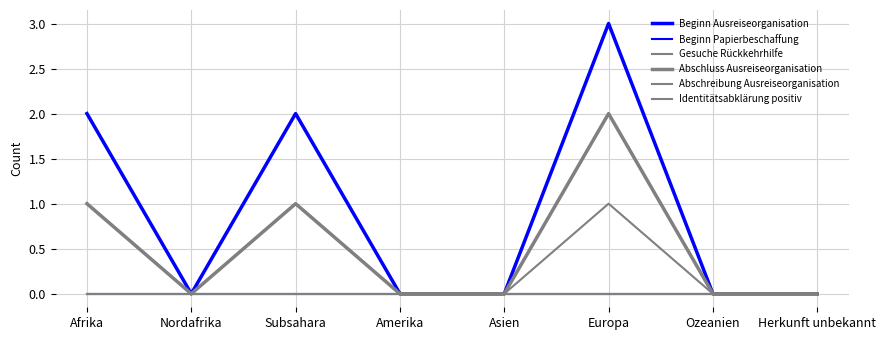

What position from the left is Ozeanien?

7